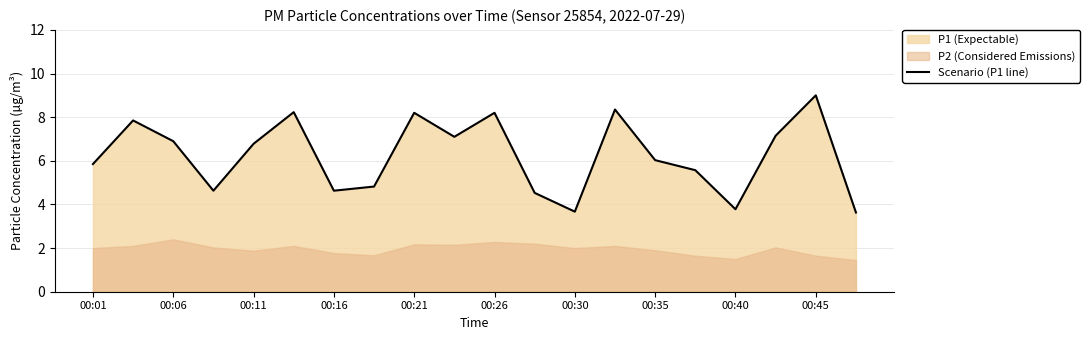

The value of Scenario (P1 line) at 00:21 is 4.8. True or false?

False